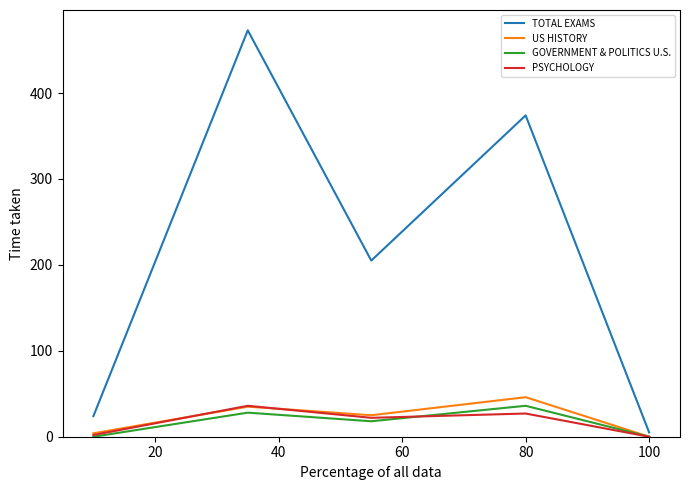

How many distinct data groups are displayed?

4